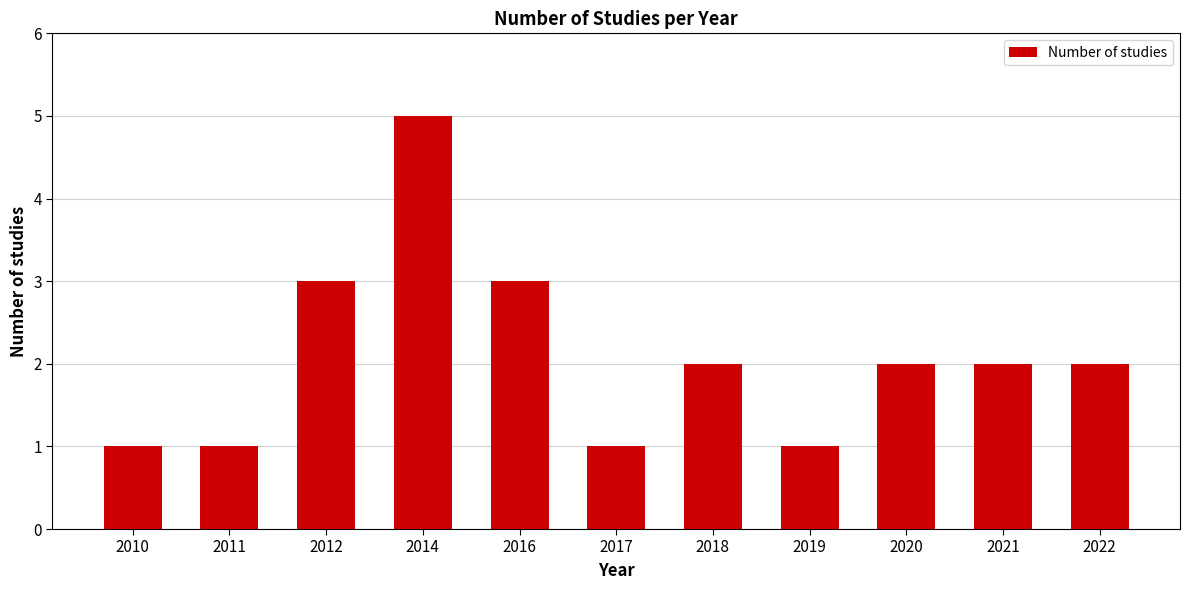

The chart shows a value of 1 at 2018. True or false?

False